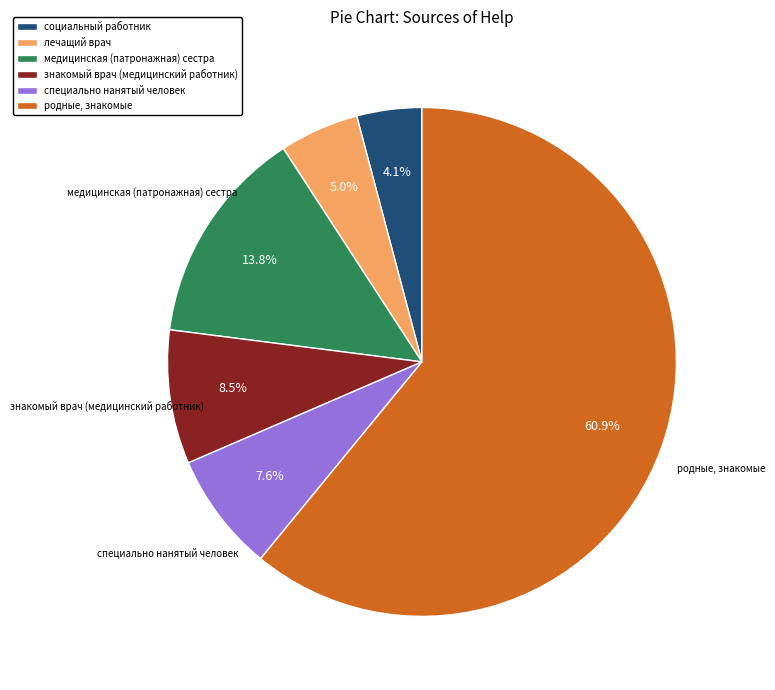

Does социальный работник account for over 50% of the chart?

No